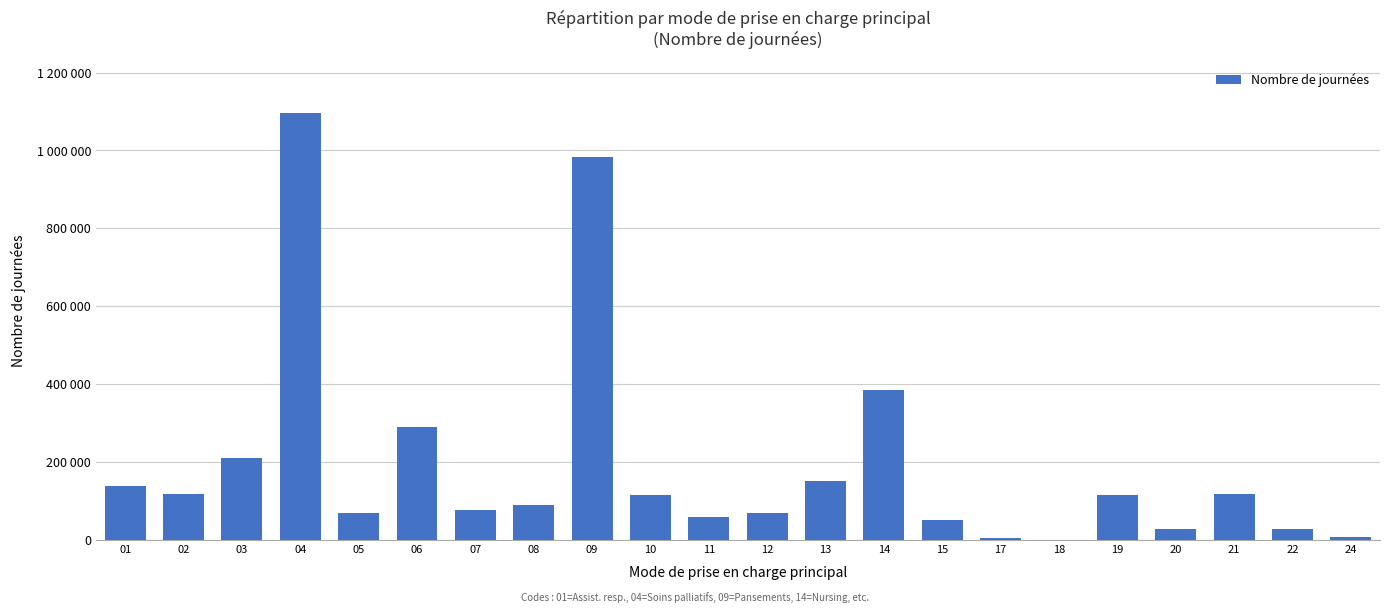

Does the chart contain stacked bars?

No